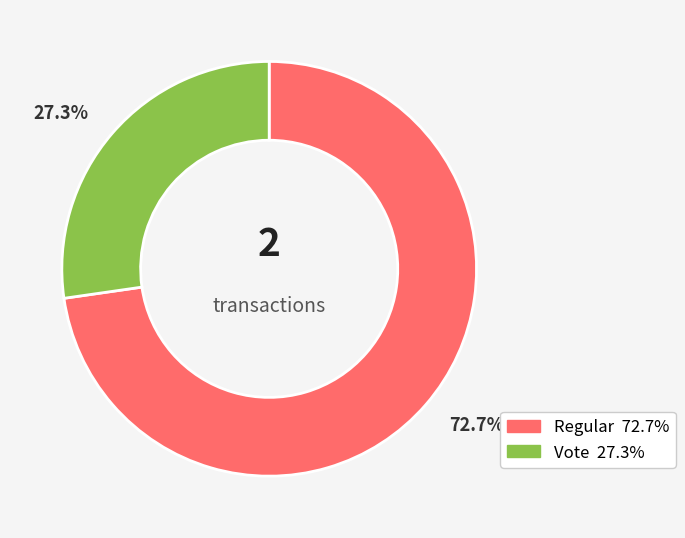

Is it true that Vote is 21% of the pie?

False